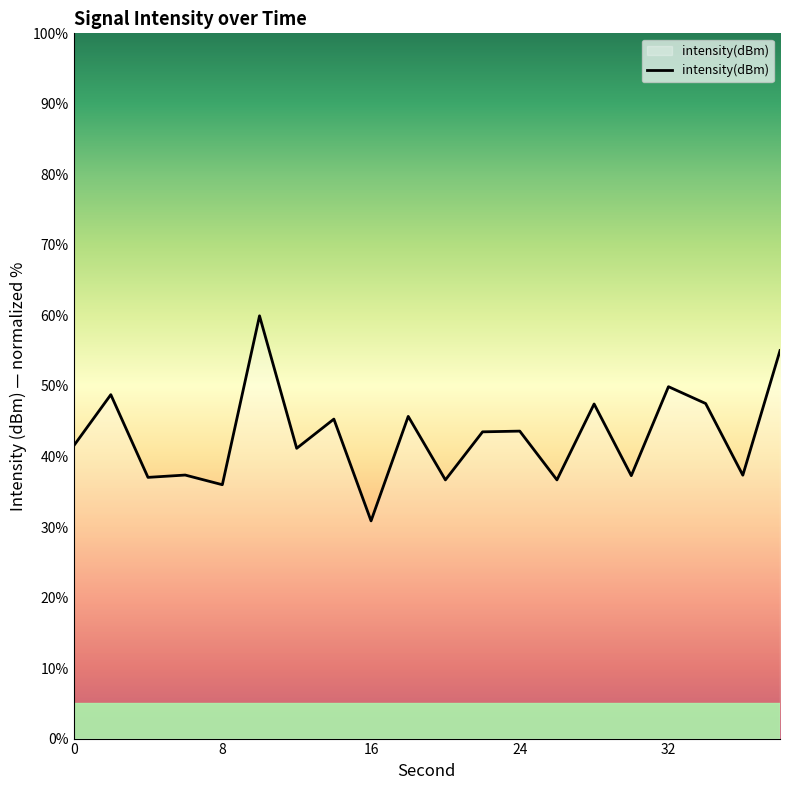

What is the minimum value shown in the chart?

30.9